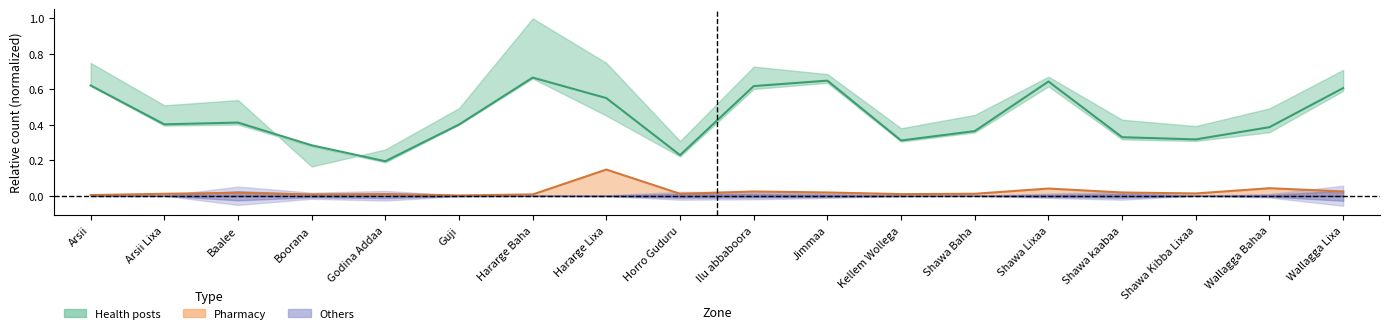

Is it true that Health posts equals 0.6 at Wallagga Lixa?

True